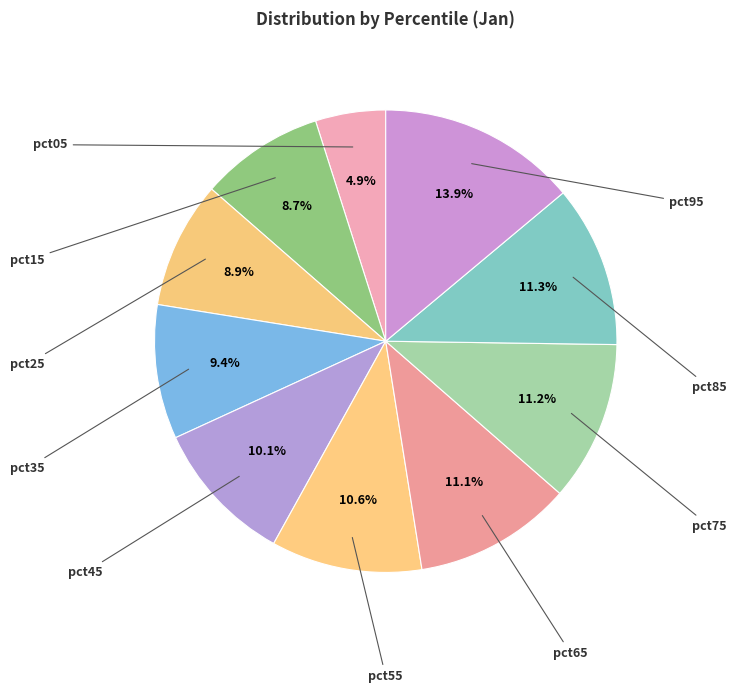

Count the number of slices in the pie.

10